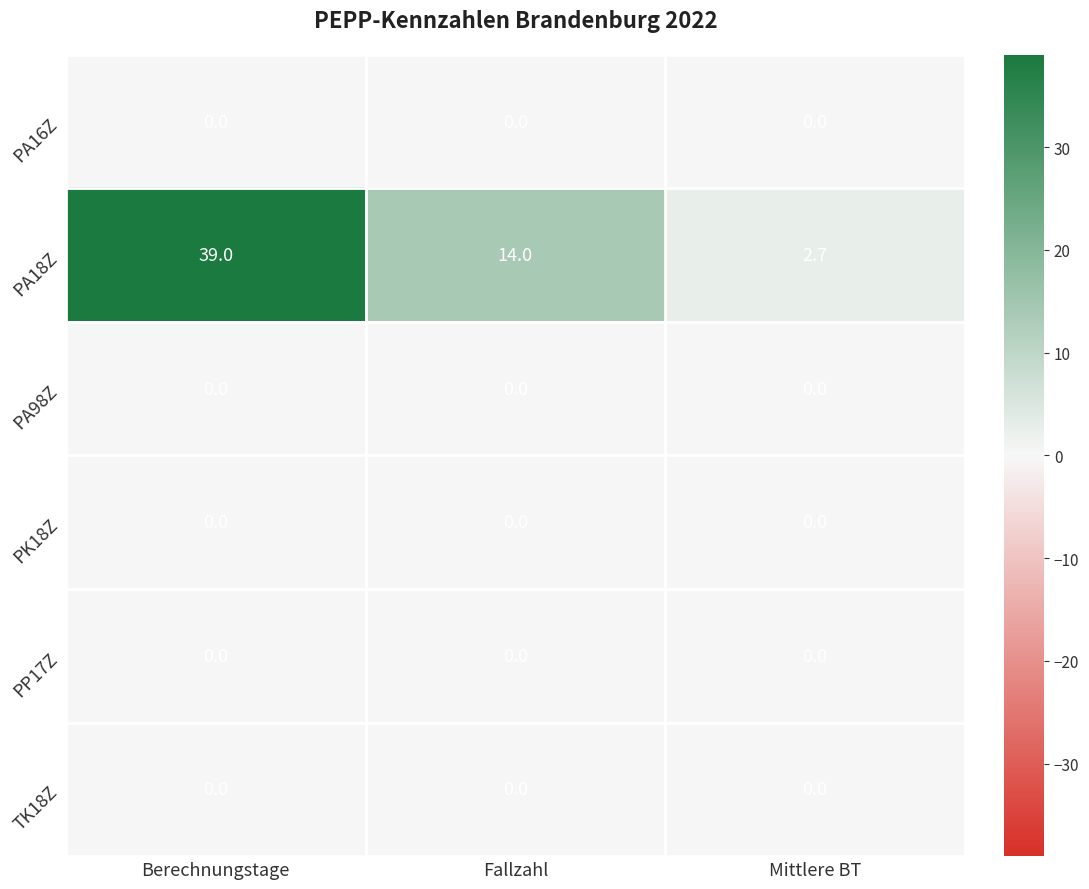

What is the spread (max minus min) of values at Fallzahl?

14.0